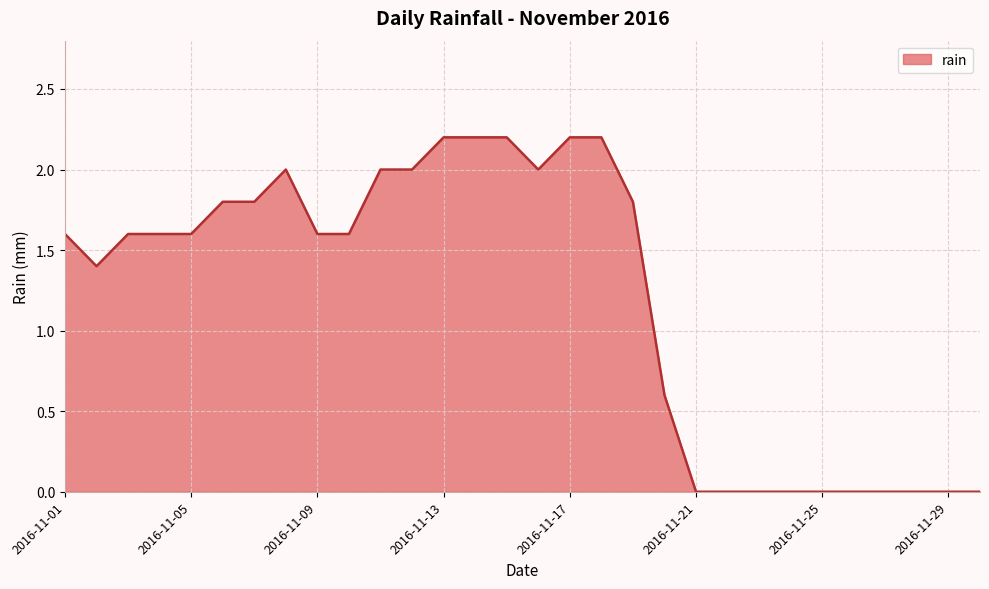

How many series are shown in this chart?

1